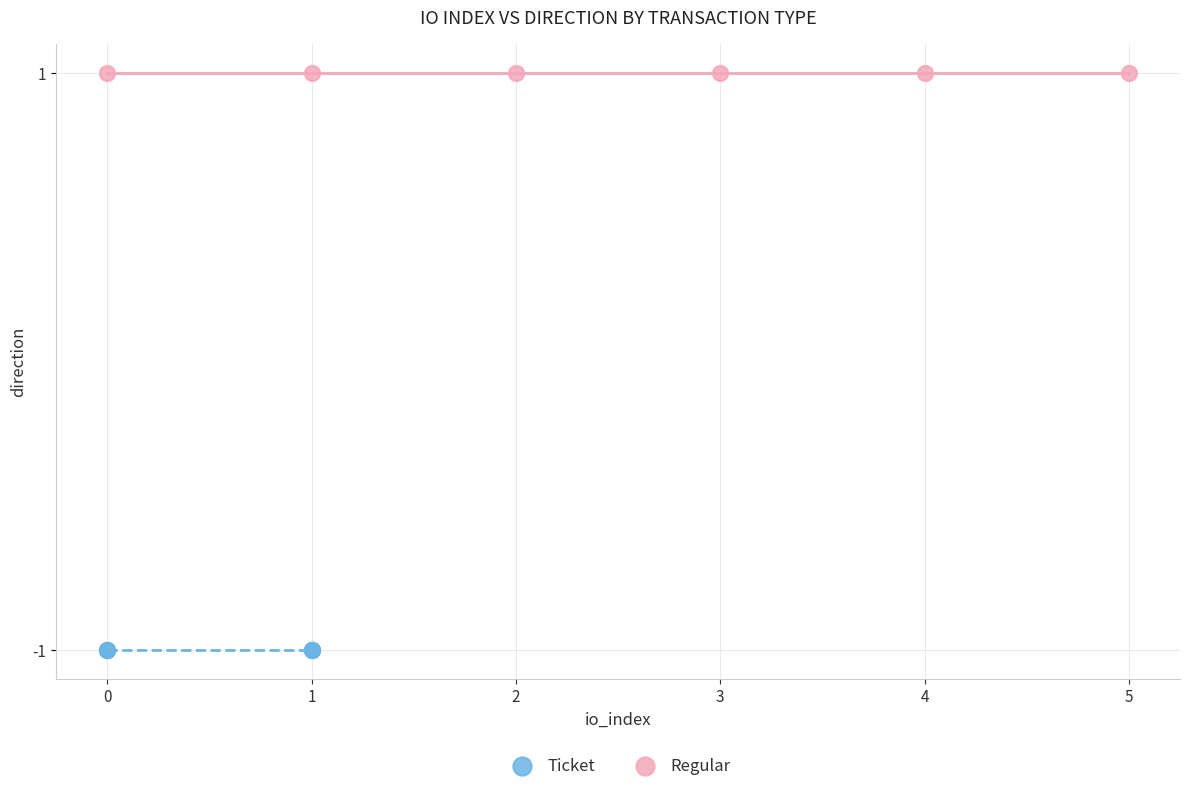

Which series reaches the maximum Y coordinate?

Regular